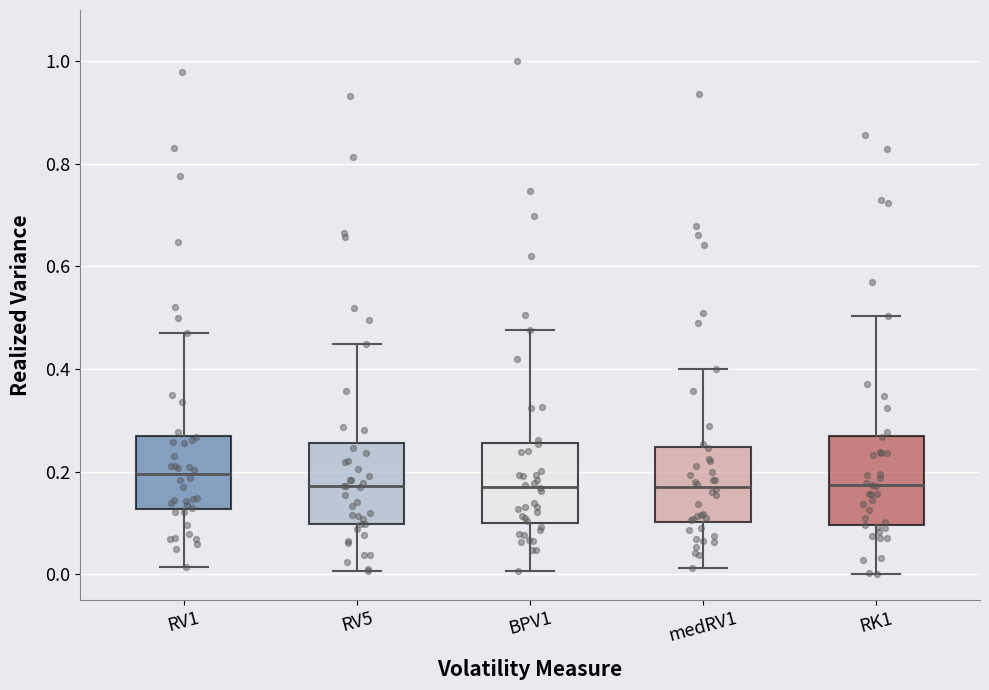

Which box's median line is the highest?

RV1